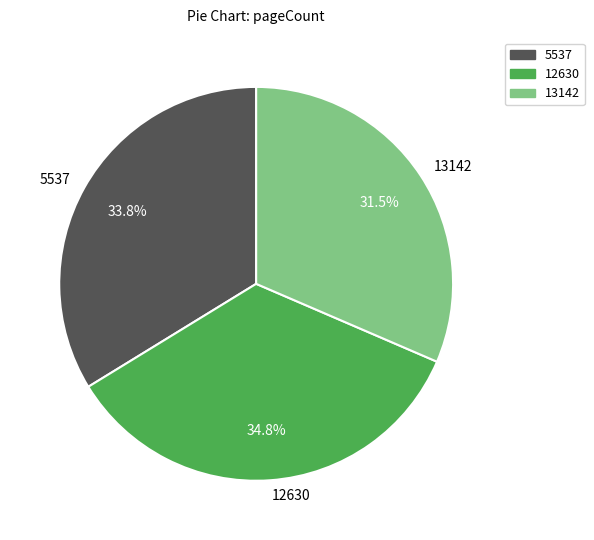

Does 13142 account for over 50% of the chart?

No